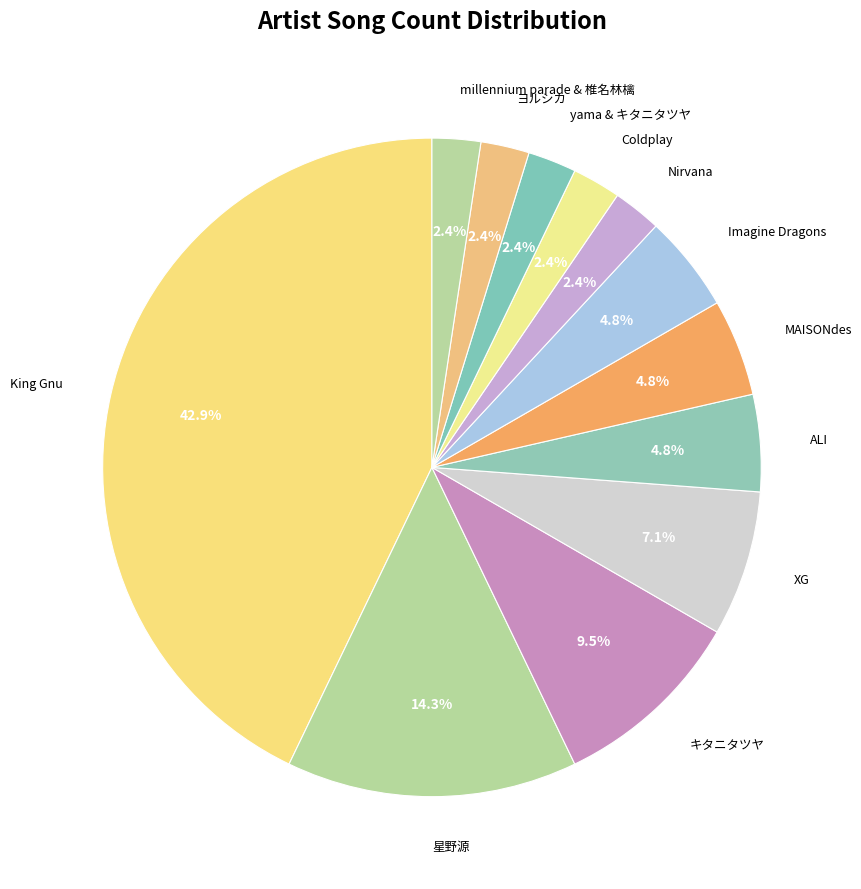

Combined, do XG and 星野源 account for over 50%?

No